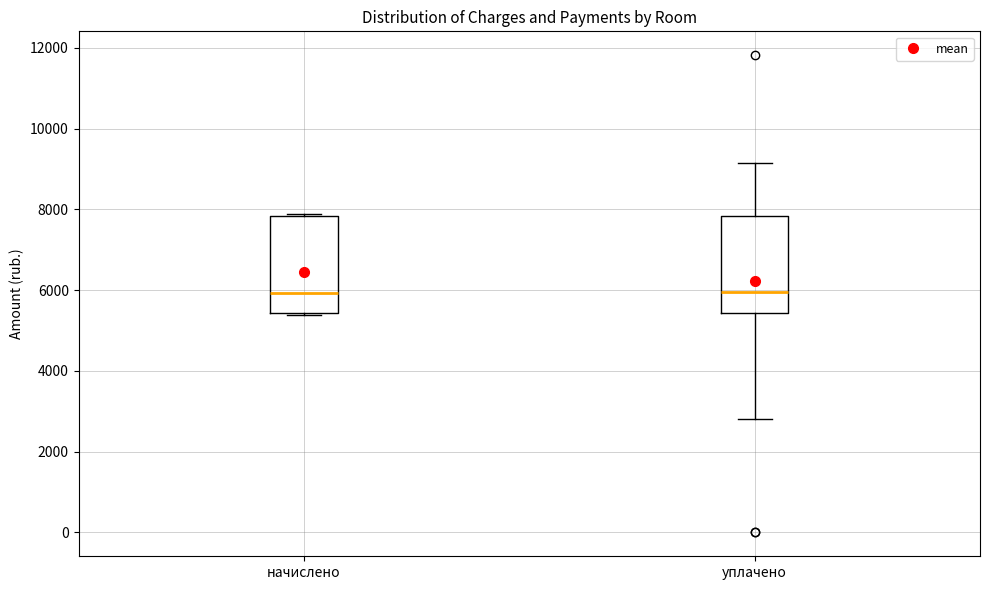

Reading left to right, read every box against the y-axis: the position of its median line, the range the box covers, and the ends of its whiskers. The values are not printed on the chart, so give them approximately, as read against the axis.

начислено: median 6000, box 5400 to 7800, whiskers 5400 (just below the box's lower edge) to 7800
уплачено: median 6000, box 5400 to 7800, whiskers 2800 to 9200